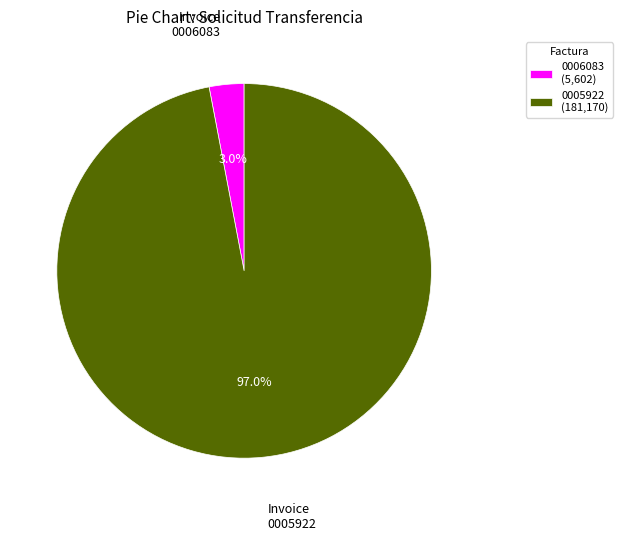

To the nearest percent, what is the difference between the largest and smallest slice percentages?

94%